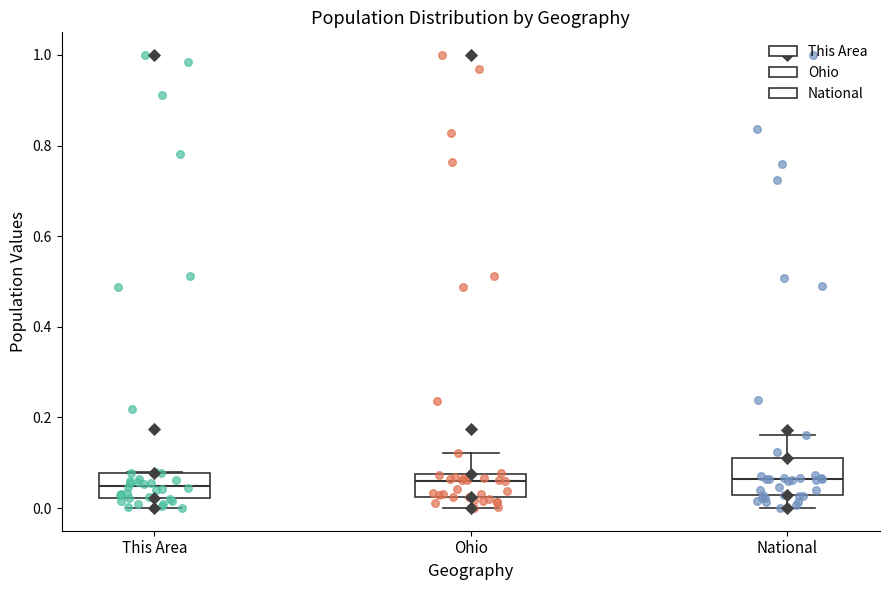

Where does the lower whisker of the box for This Area end on the y-axis? The values are not printed on the chart, so give them approximately, as read against the axis.

0.00